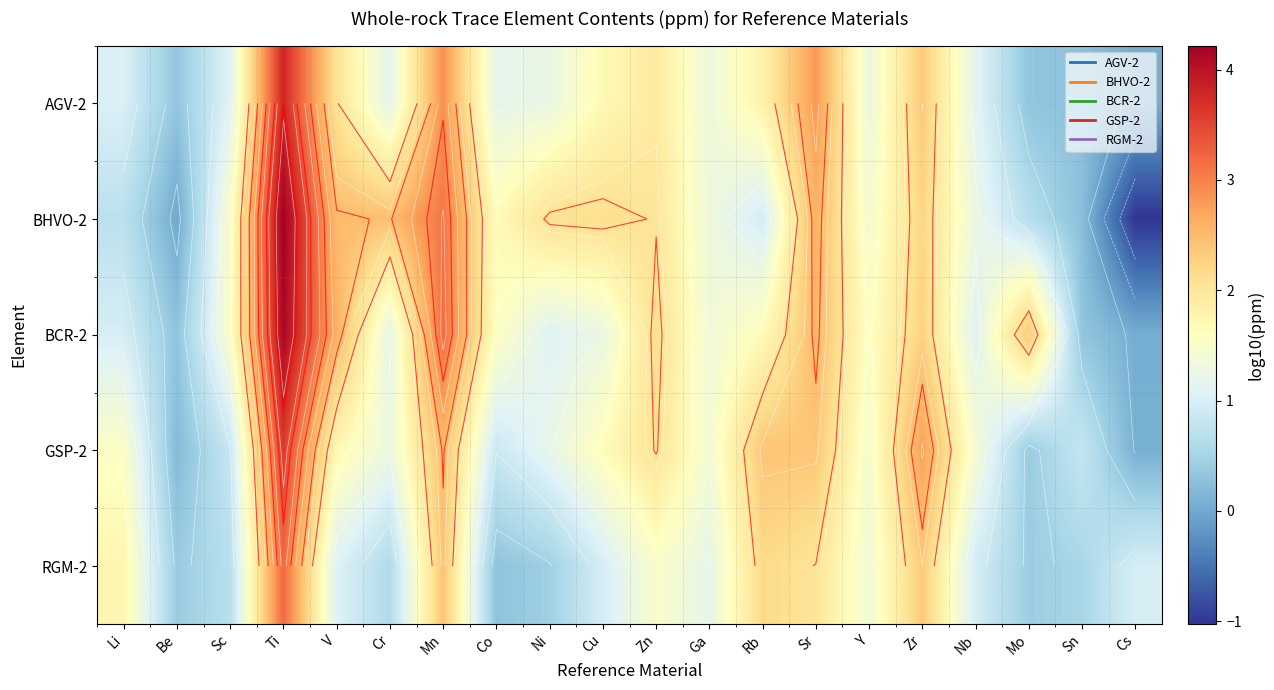

What is the spread (max minus min) of values at Ga?

0.2